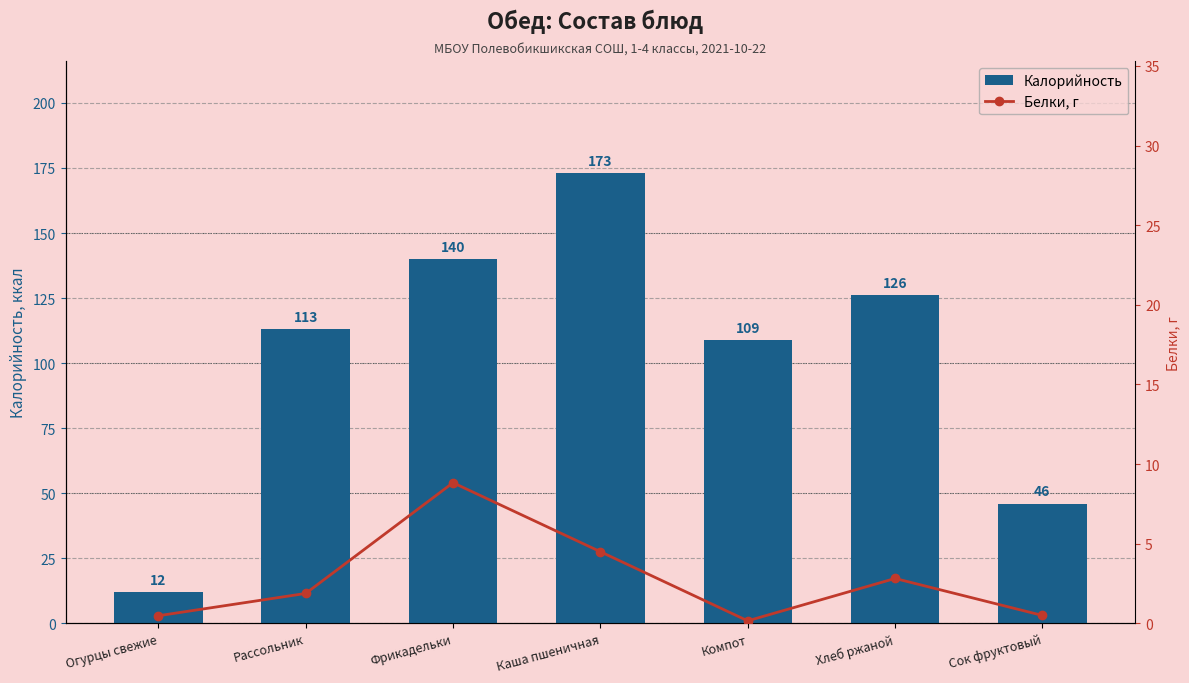

What is the average value of the Белки, г series?

2.7